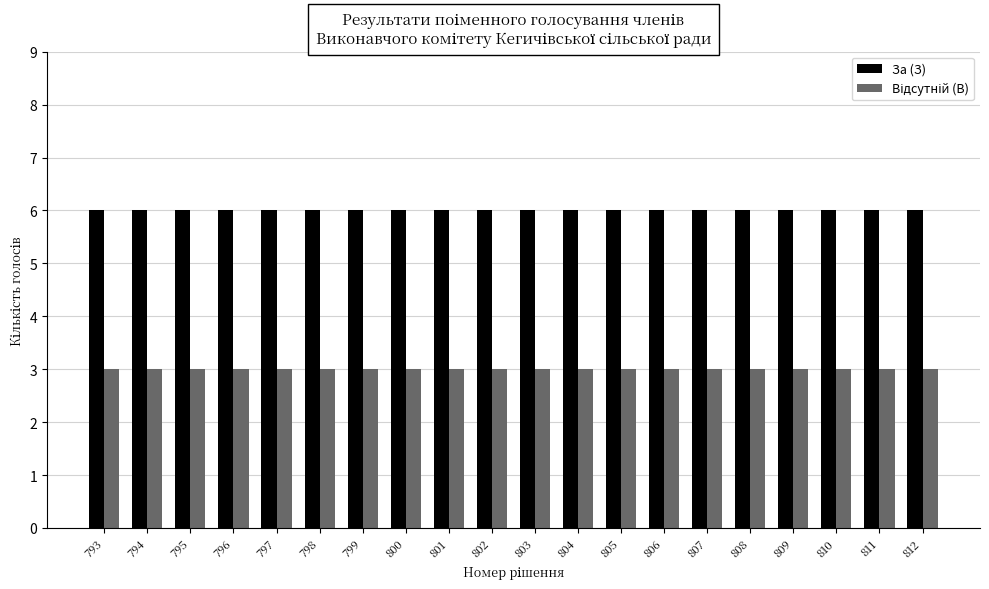

What is the difference between the highest and lowest values at 805?

3